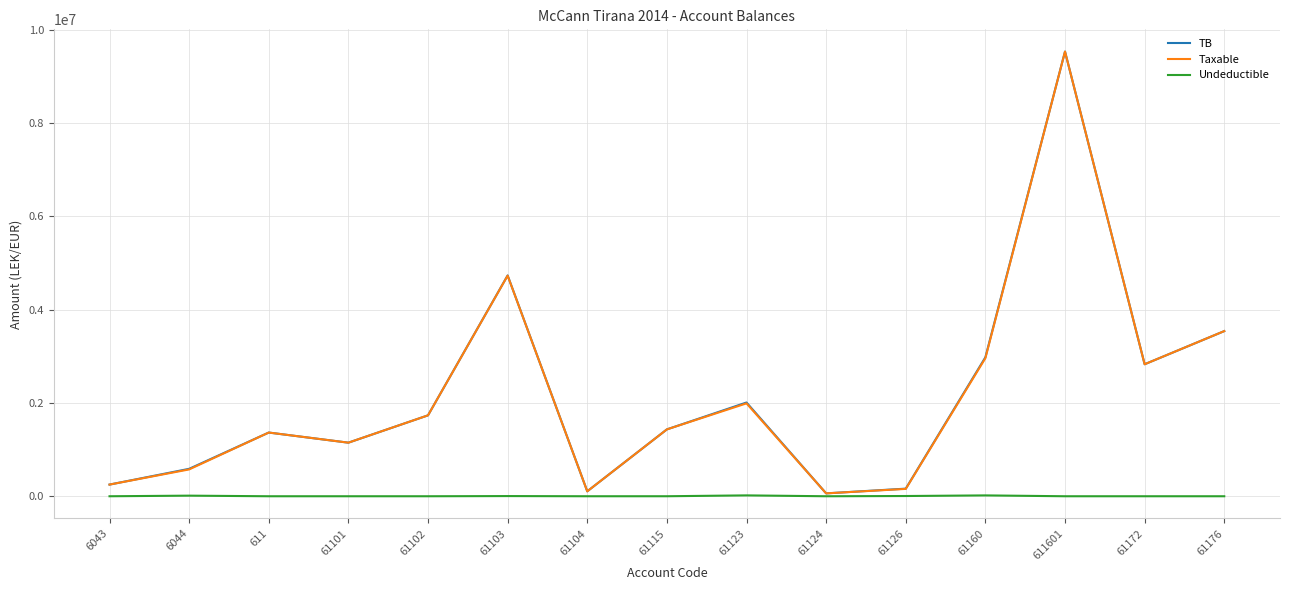

Where is the first local maximum for TB?

611